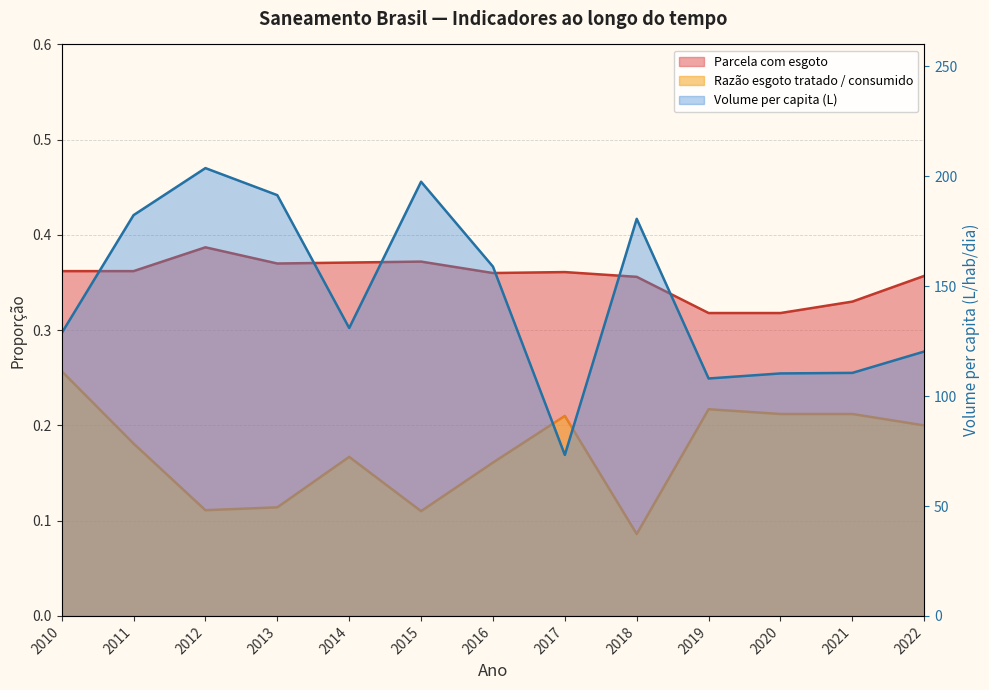

What is the smallest value displayed?

0.1